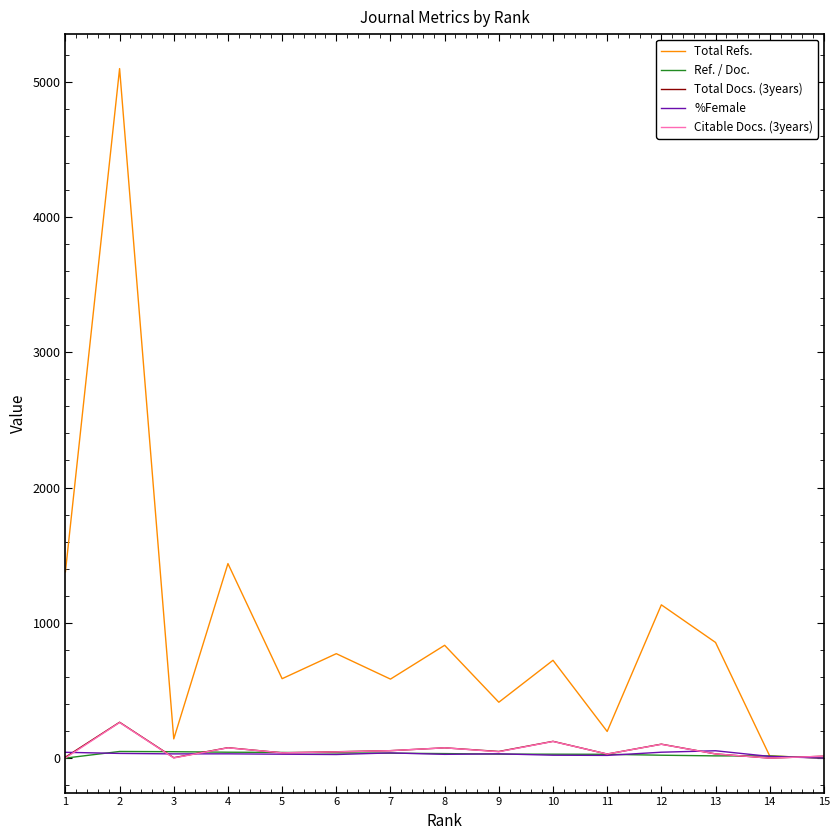

What is the difference between the maximum and second lowest values in the Ref. / Doc. series?

49.0